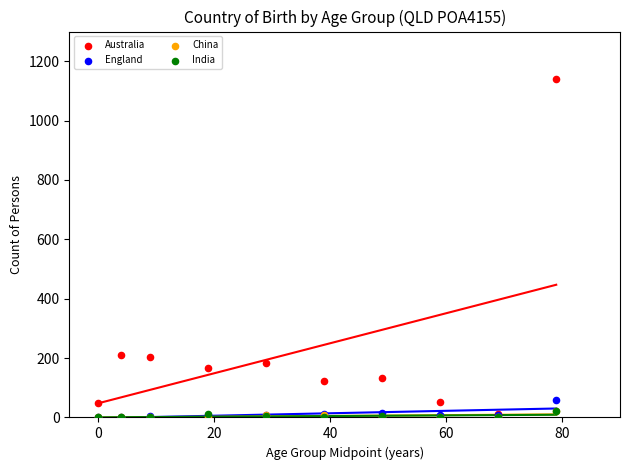

Which series contains the highest Y value?

Australia